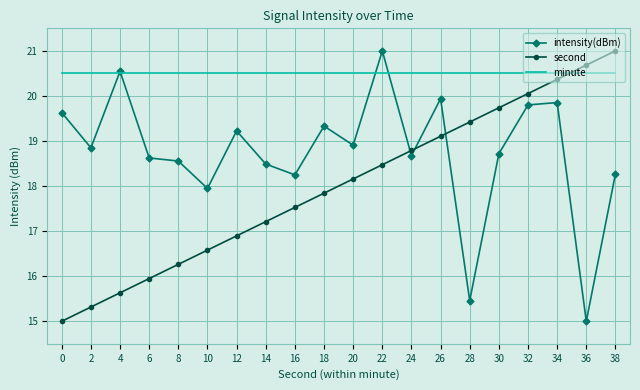

The value of second at 38 is 14.0. True or false?

False